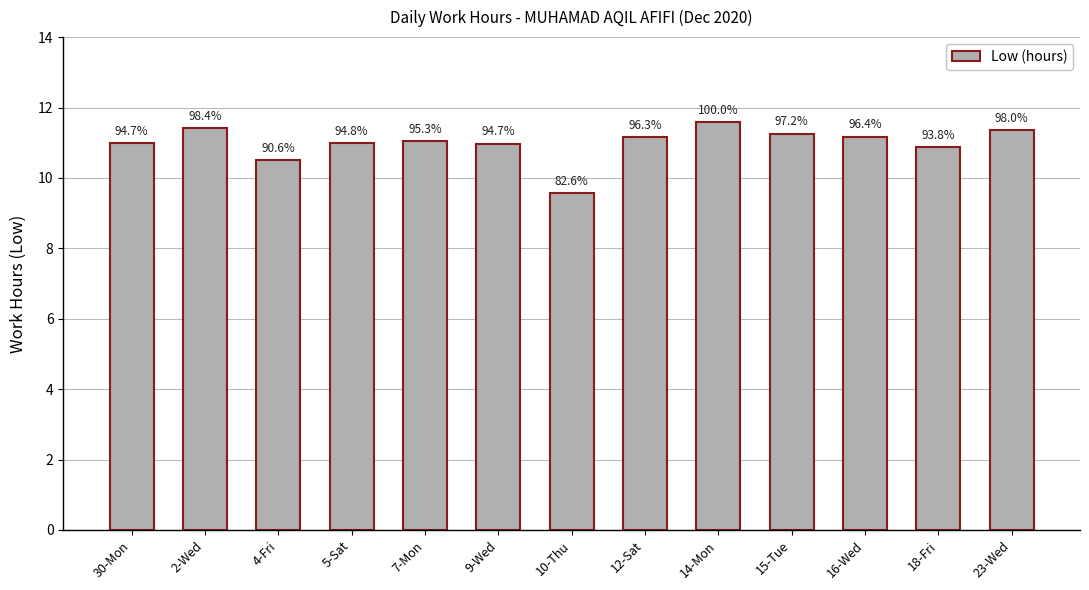

What is the smallest value displayed?

9.6